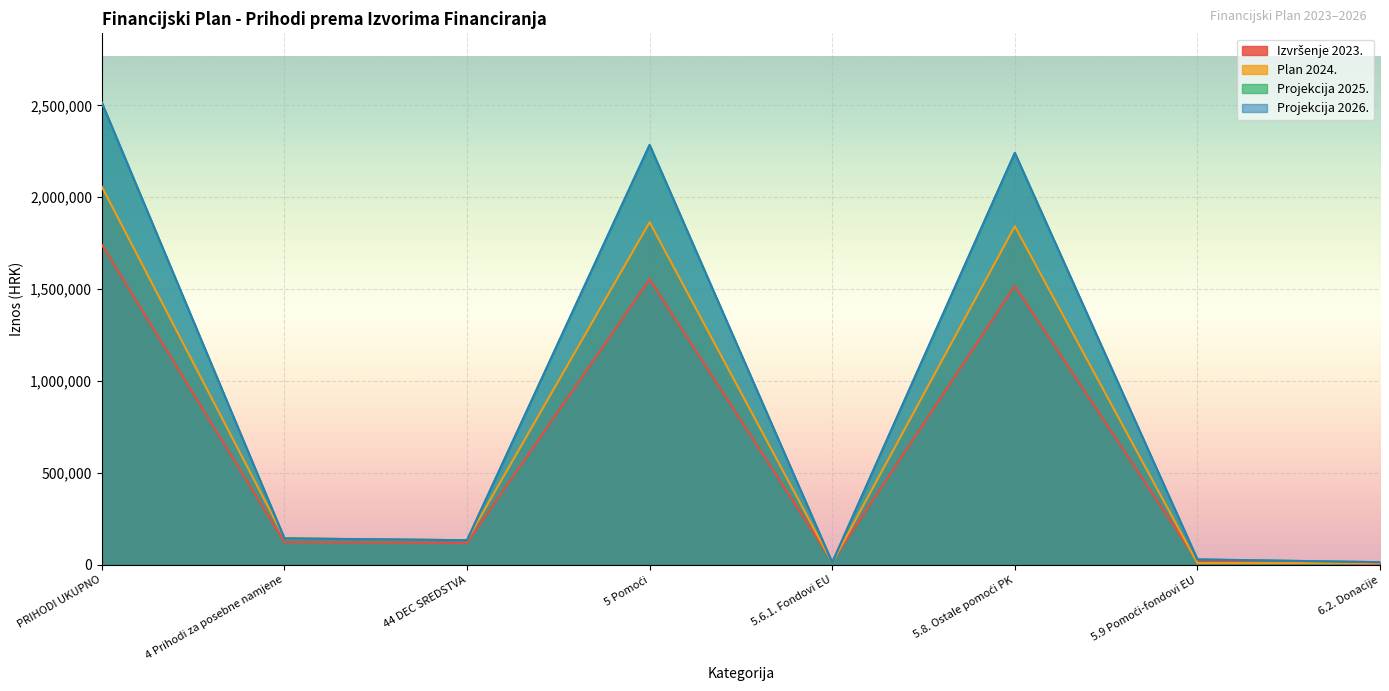

What is the value of the Projekcija 2026. point at the 1st from the left?

2513617.0